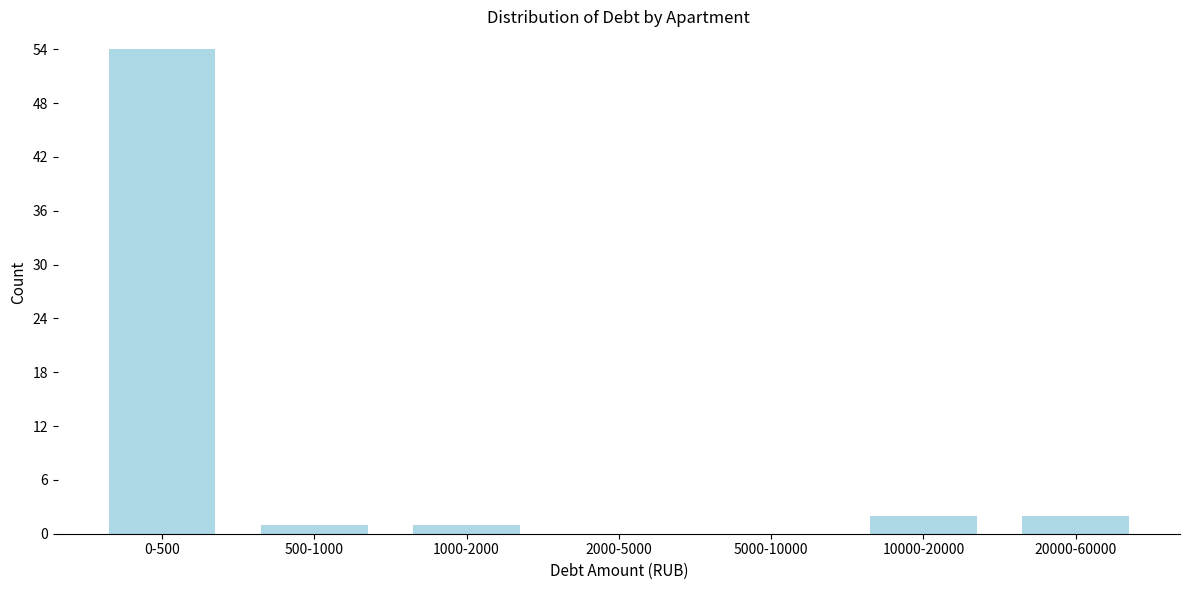

Reading left to right, list all the values displayed in this chart.

0-500=54	500-1000=1	1000-2000=1	2000-5000=0	5000-10000=0	10000-20000=2	20000-60000=2